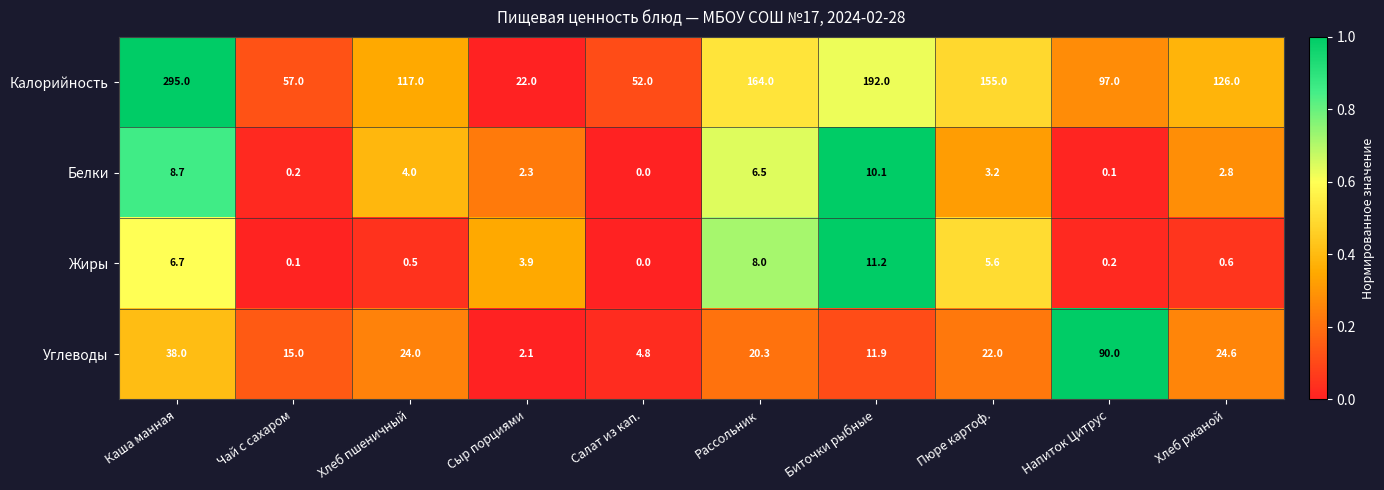

Is it true that Белки equals 0.2 at Чай с сахаром?

True